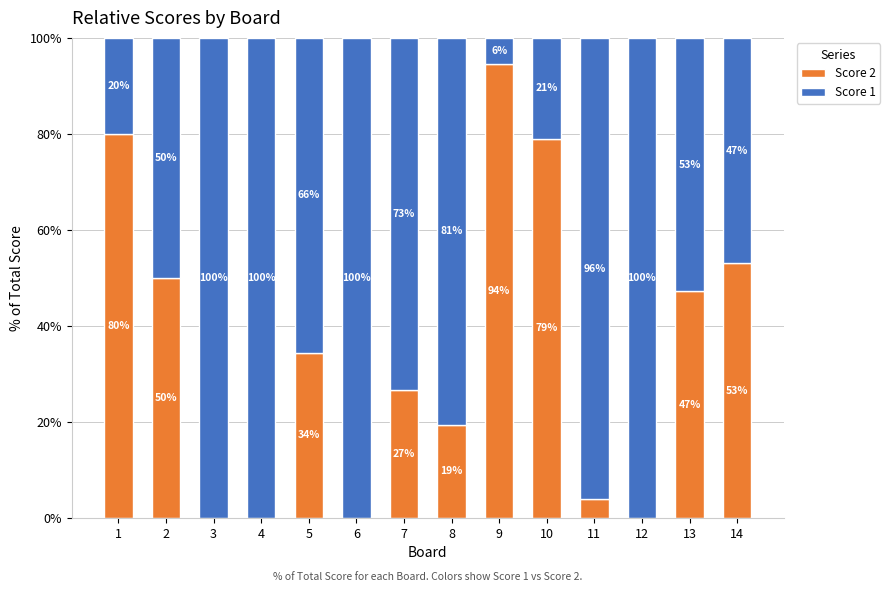

What is the total value across all series at 4?

100.0